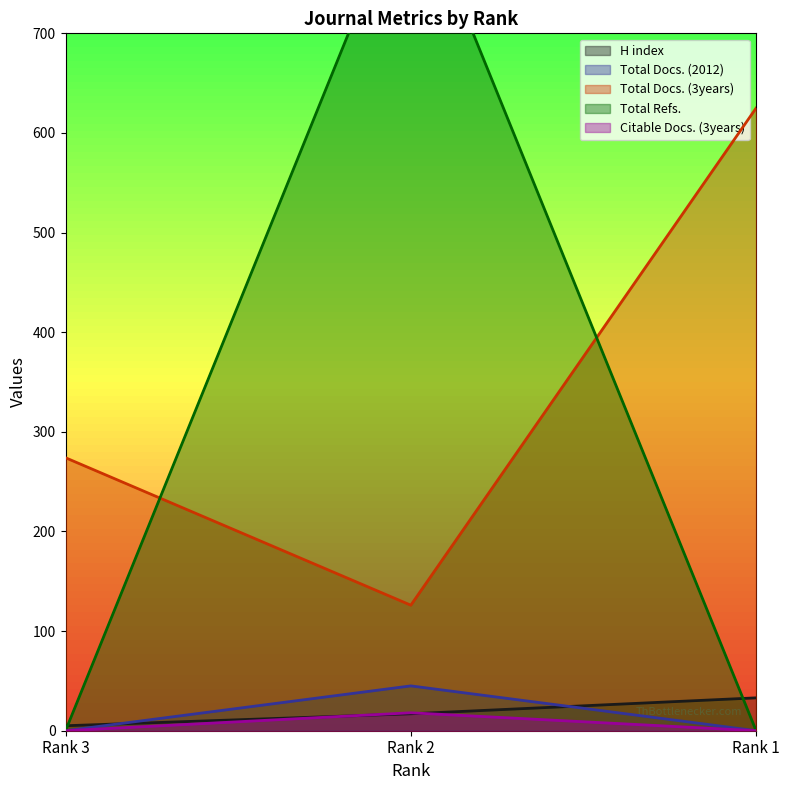

What is the average value of the Total Refs. series?

285